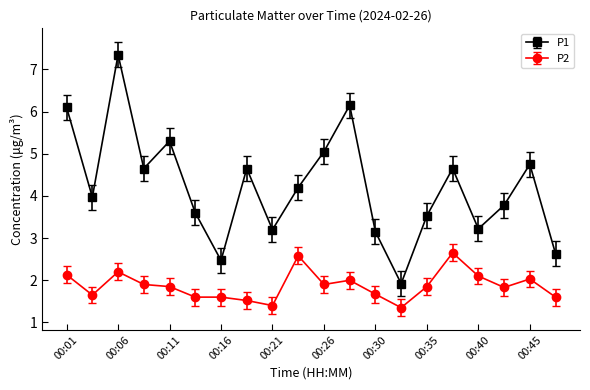

Which series has the widest spread of values?

P1